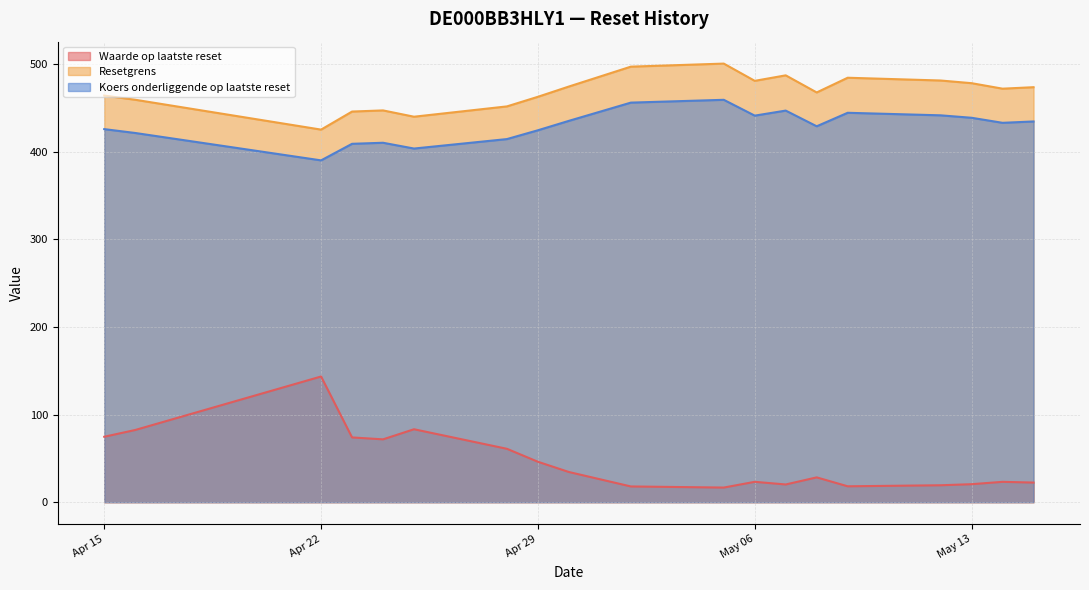

In Resetgrens, how many points are higher than both neighbors (excluding endpoints)?

4